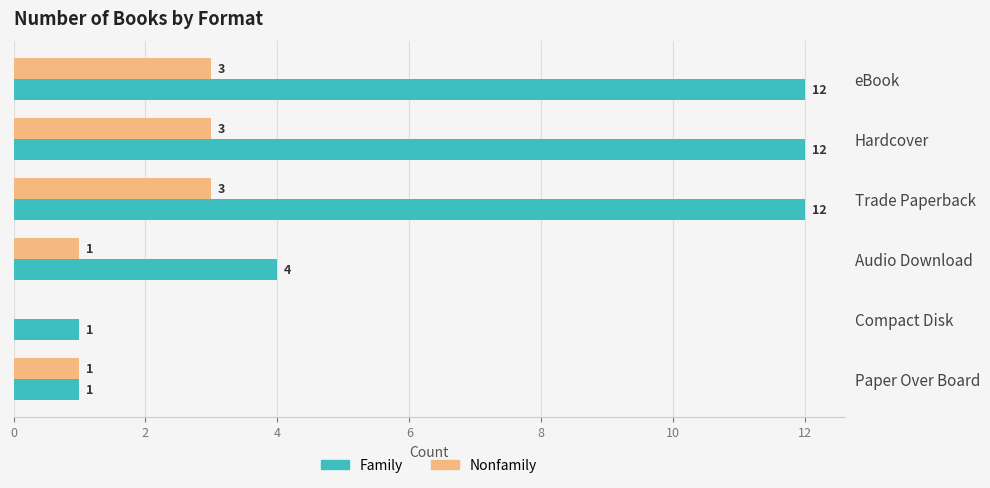

What is the sum of all Nonfamily values?

11